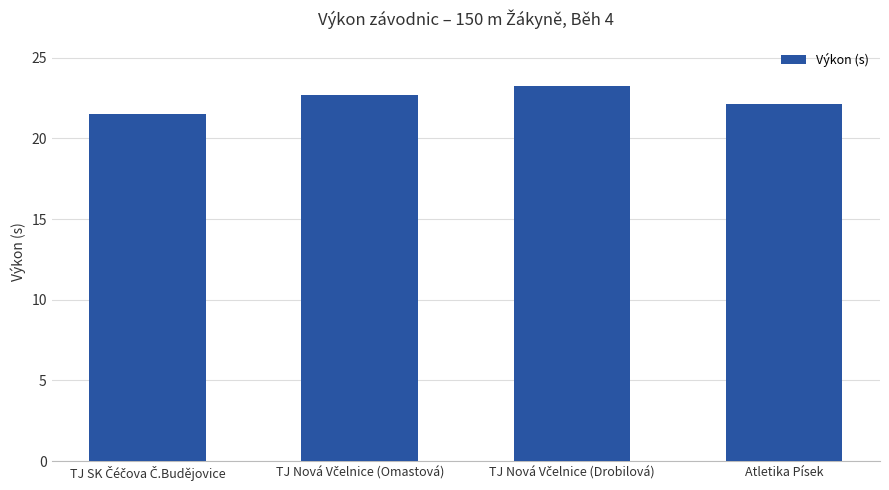

What is the sum of all values?

89.6